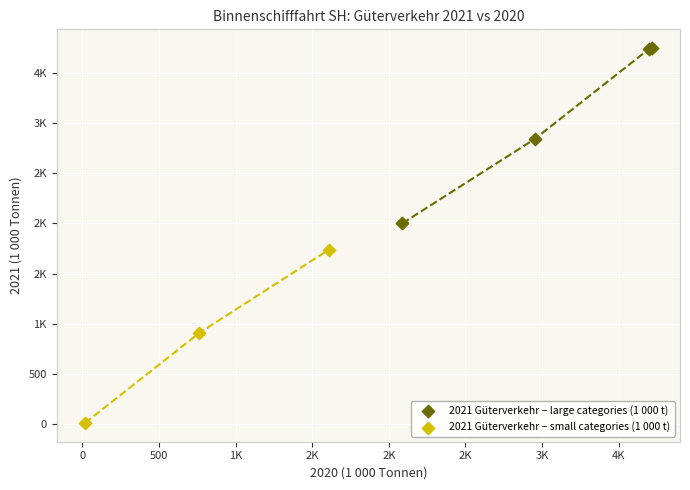

What are all the series names shown in the legend?

2021 Güterverkehr – large categories (1 000 t), 2021 Güterverkehr – small categories (1 000 t)